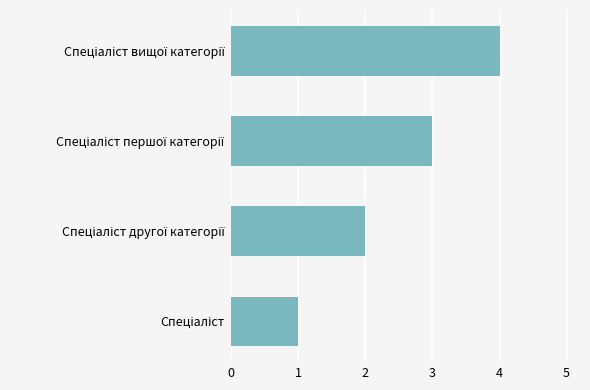

What is the difference between the second highest and second lowest values?

1